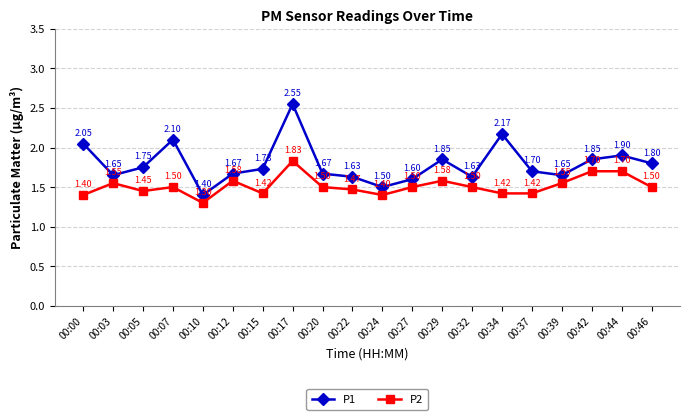

At which category does P1 reach its first local valley?

00:03